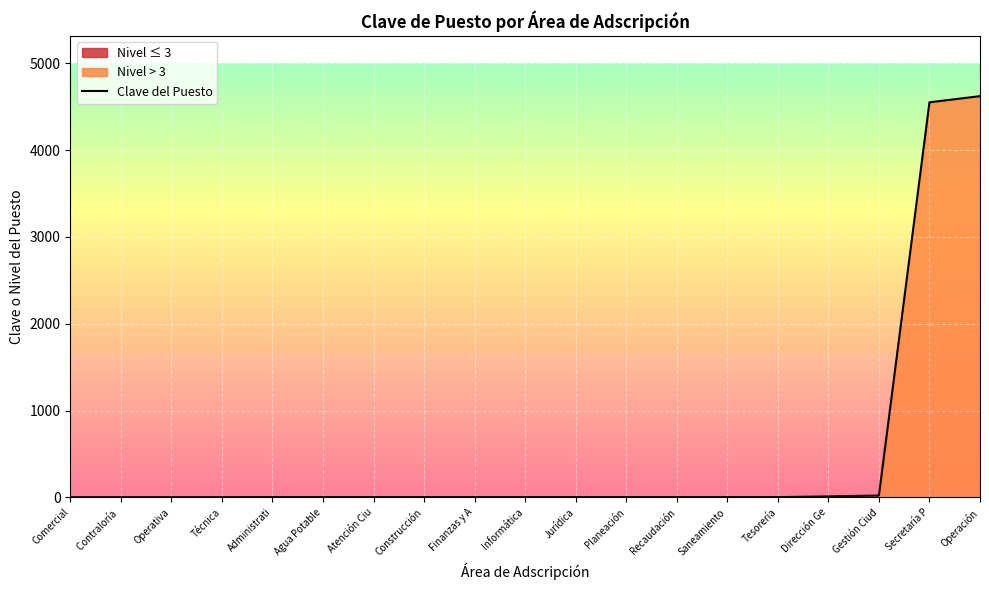

Which label corresponds to the smallest value in the chart?

Comercial